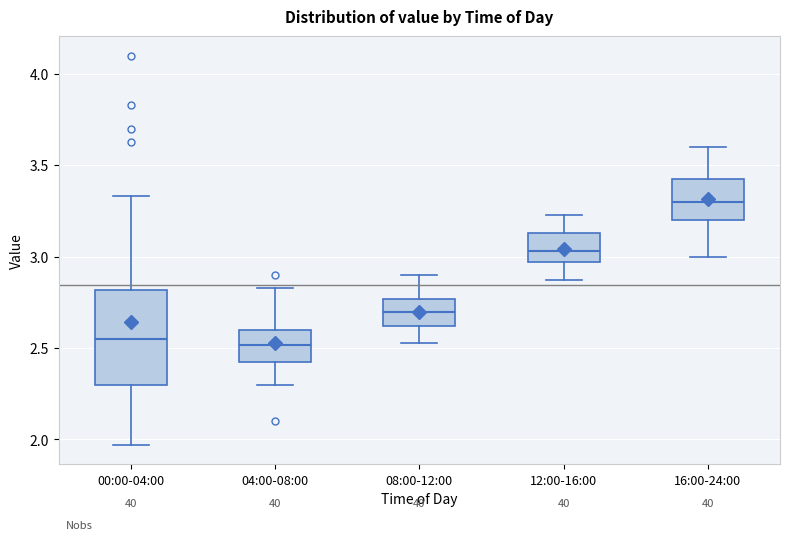

Where is the lower edge of the box for 16:00-24:00 on the y-axis? The values are not printed on the chart, so give them approximately, as read against the axis.

3.20